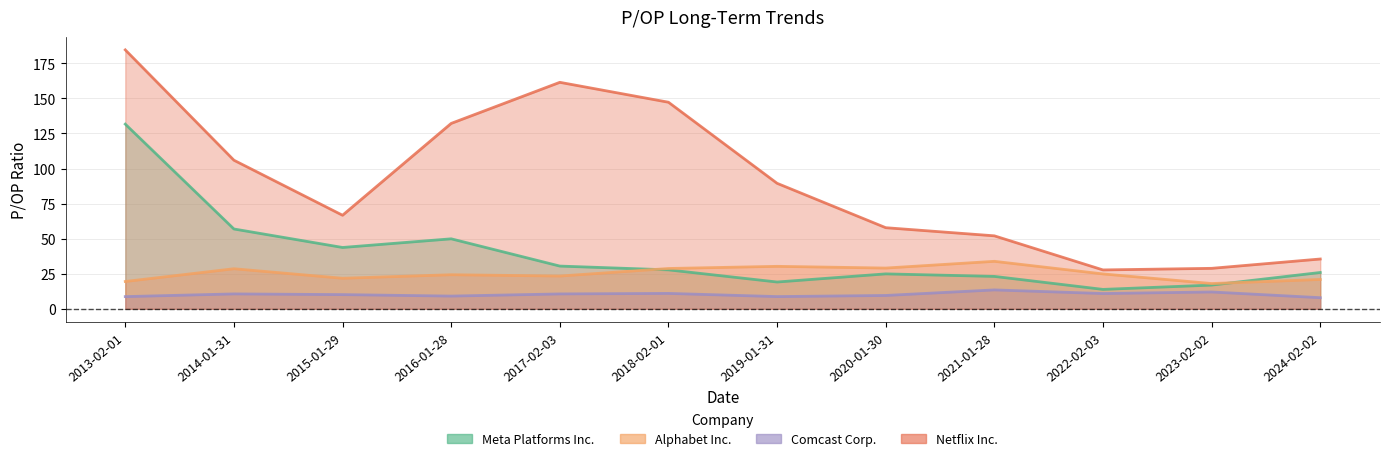

Reading left to right, extract all data points from this chart.

Meta Platforms Inc.: 2013-02-01=131.6	2014-01-31=56.9	2015-01-29=43.7	2016-01-28=49.9	2017-02-03=30.5	2018-02-01=27.8	2019-01-31=19.1	2020-01-30=24.9	2021-01-28=23.1	2022-02-03=13.8	2023-02-02=16.9	2024-02-02=25.9
Alphabet Inc.: 2013-02-01=19.5	2014-01-31=28.6	2015-01-29=21.8	2016-01-28=24.3	2017-02-03=23.4	2018-02-01=28.7	2019-01-31=30.3	2020-01-30=29.1	2021-01-28=33.9	2022-02-03=24.9	2023-02-02=18.0	2024-02-02=20.9
Comcast Corp.: 2013-02-01=8.7	2014-01-31=10.6	2015-01-29=10.1	2016-01-28=9.1	2017-02-03=10.6	2018-02-01=11.0	2019-01-31=8.7	2020-01-30=9.5	2021-01-28=13.5	2022-02-03=10.9	2023-02-02=12.0	2024-02-02=7.9
Netflix Inc.: 2013-02-01=184.6	2014-01-31=105.9	2015-01-29=66.7	2016-01-28=132.2	2017-02-03=161.4	2018-02-01=147.2	2019-01-31=89.5	2020-01-30=57.8	2021-01-28=52.0	2022-02-03=27.7	2023-02-02=28.9	2024-02-02=35.5